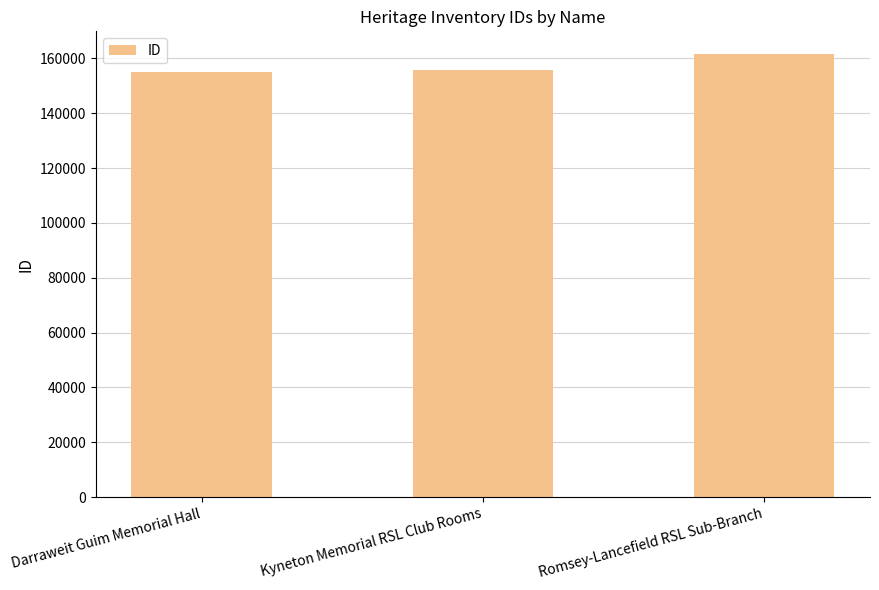

At which category does the chart reach its peak across all series?

Romsey-Lancefield RSL Sub-Branch